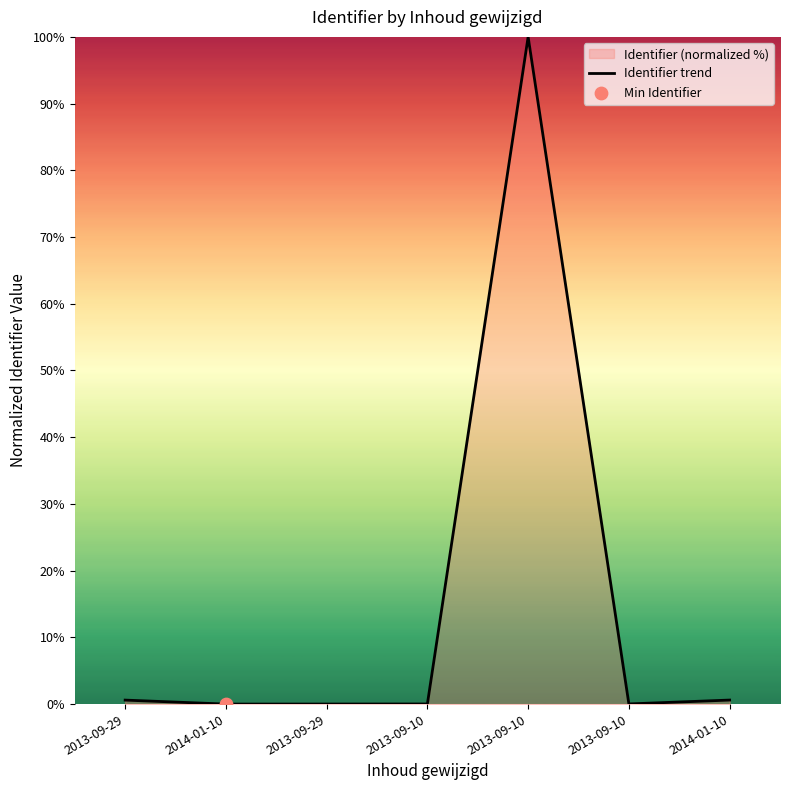

Which has a higher value, 2014-01-10 or 2013-09-29?

2013-09-29